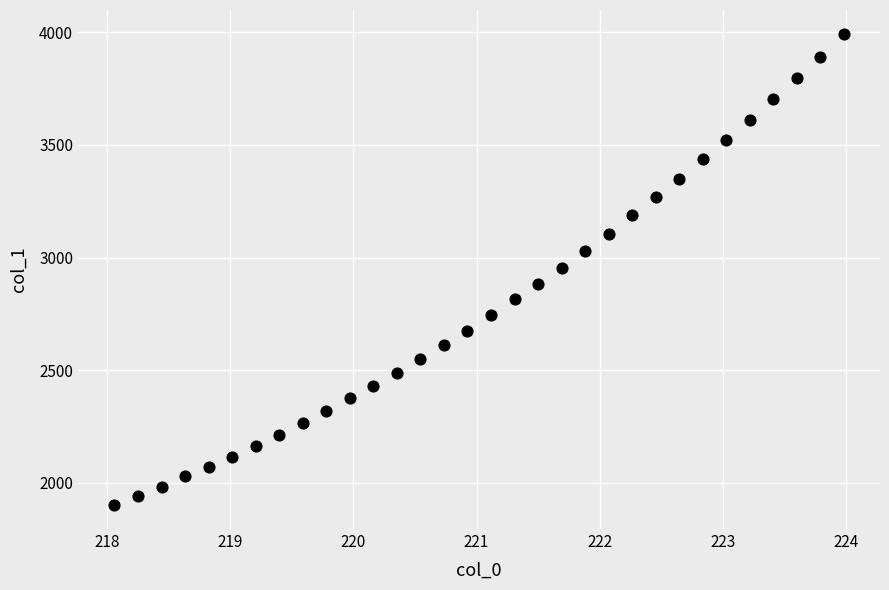

What is the range of Y values (max minus min)?

2095.0